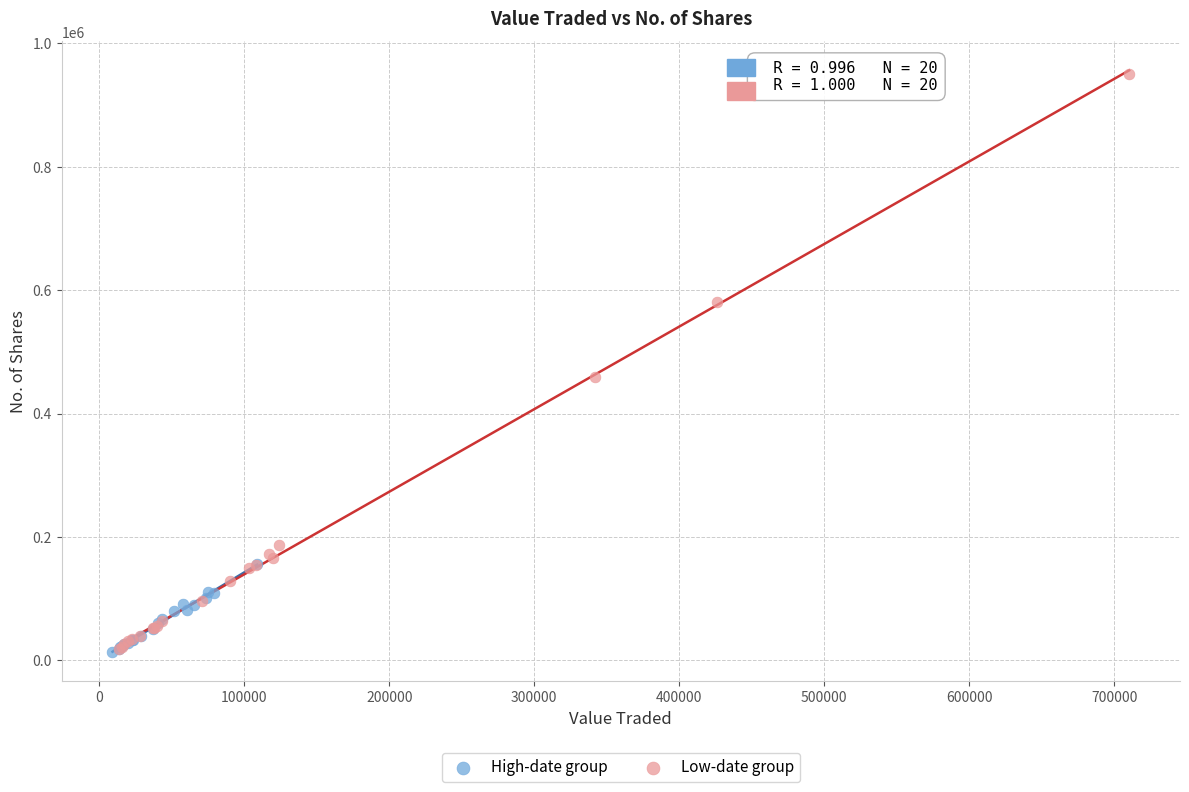

Which series reaches the maximum Y coordinate?

Low-date group